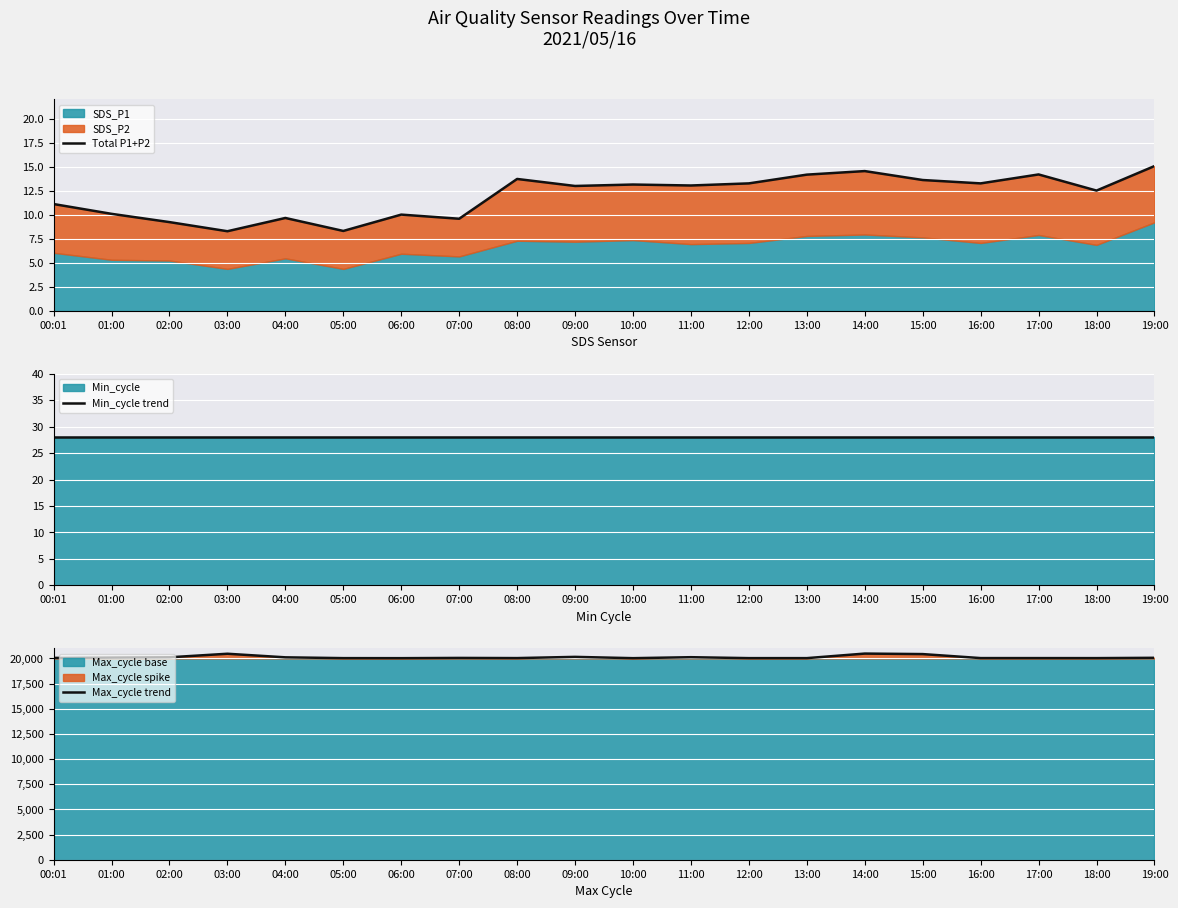

What is the difference between the second highest and minimum values in the Total P1+P2 series?

6.3